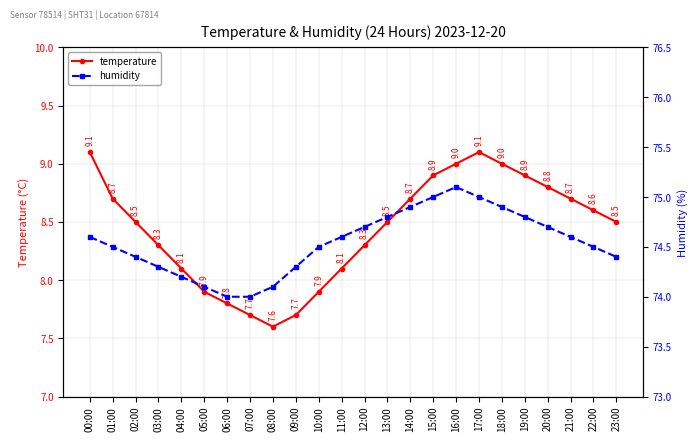

At 23:00, list the series in order from largest to smallest.

humidity, temperature